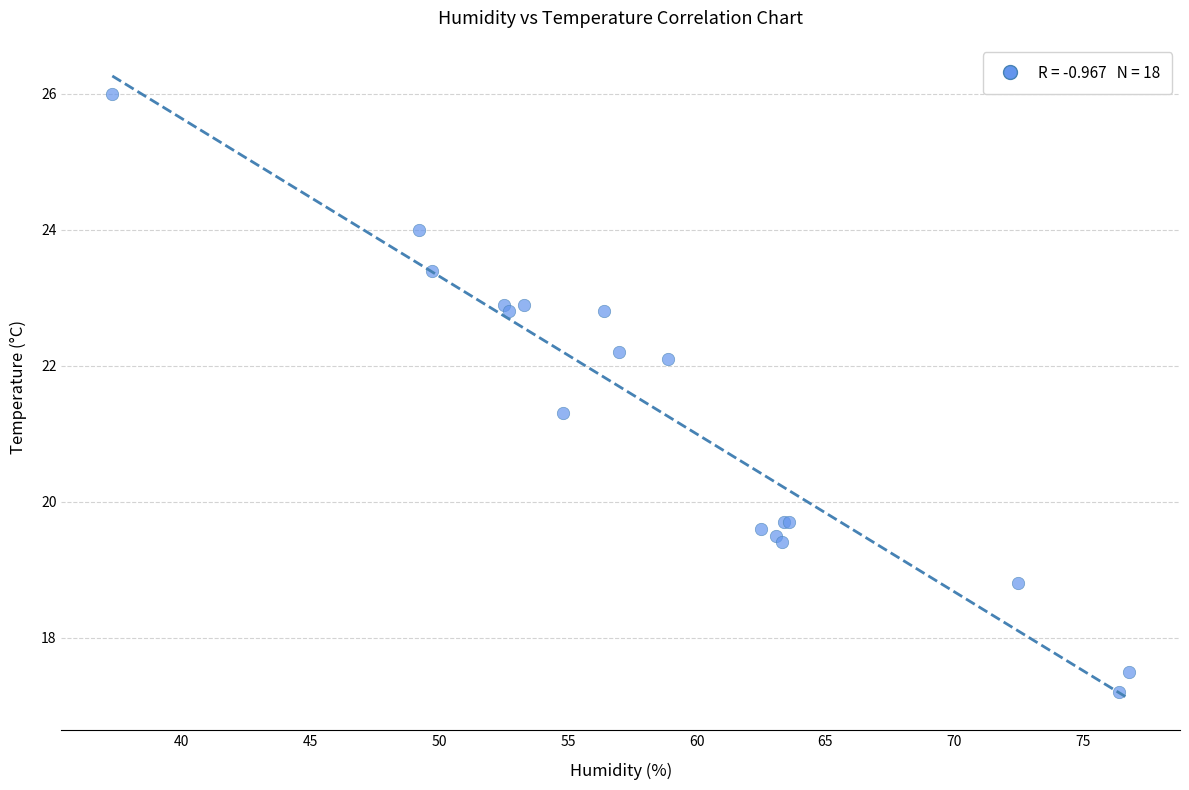

What Y value in the scatter plot is closest to 21?

21.3